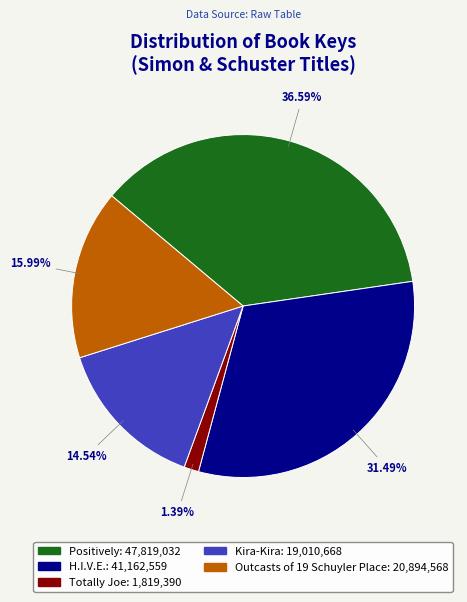

Does Outcasts of 19 Schuyler Place represent more than half of the total?

No